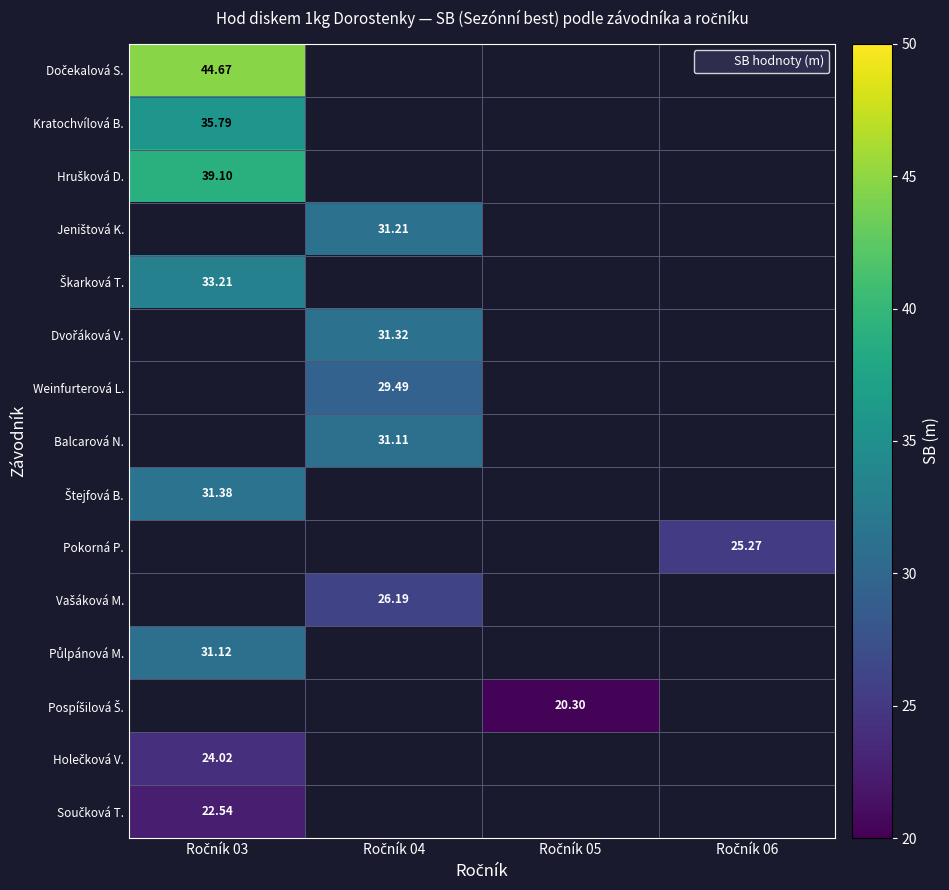

At which category does the chart reach its peak across all series?

Ročník 03